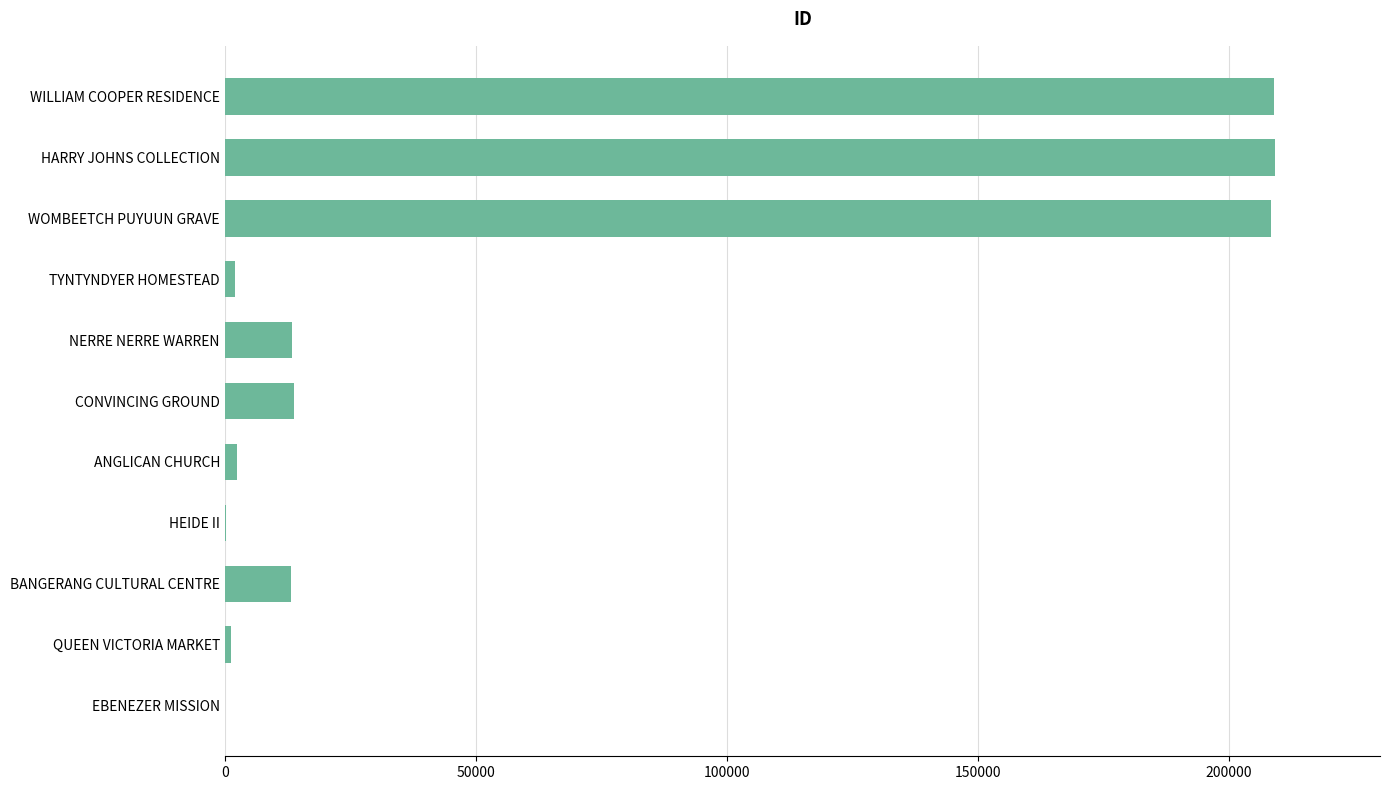

What is the sum of all values?

673025